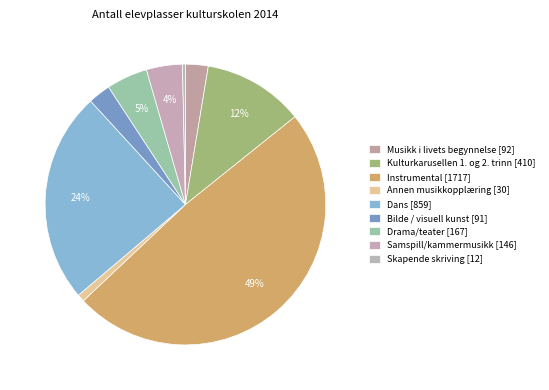

How many slices are in this pie chart?

9